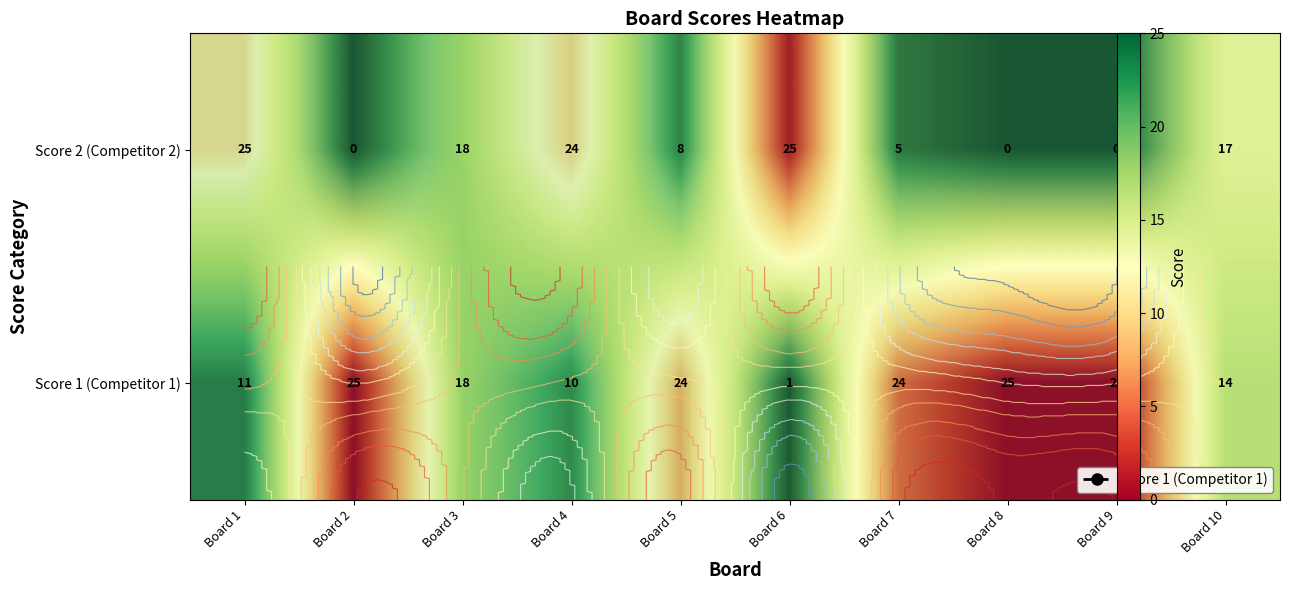

Is it true that Score 2 (Competitor 2) equals 18 at Board 3?

True